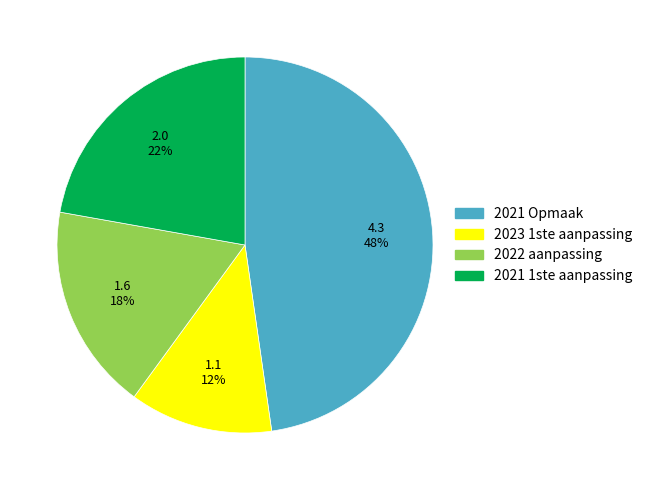

Does any single category account for the majority?

No